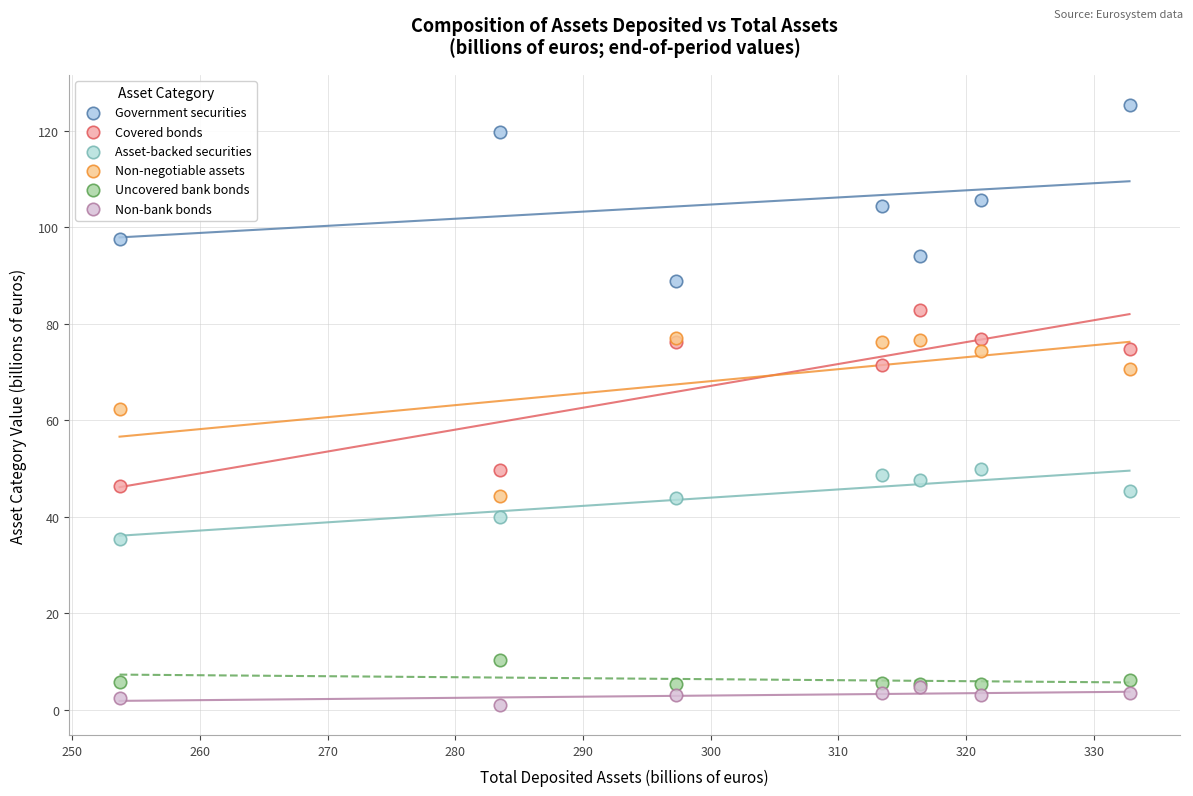

In the Covered bonds series, what Y value is closest to 64?

71.4